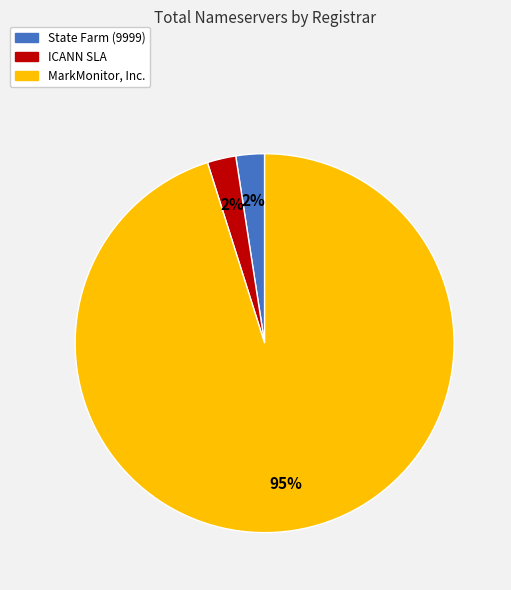

What is the largest slice in the pie chart?

MarkMonitor, Inc.